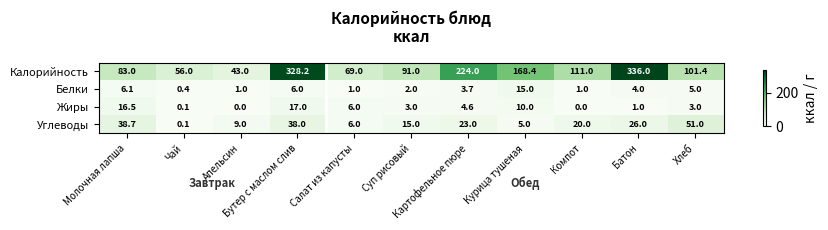

What is the average value of the Углеводы series?

21.1